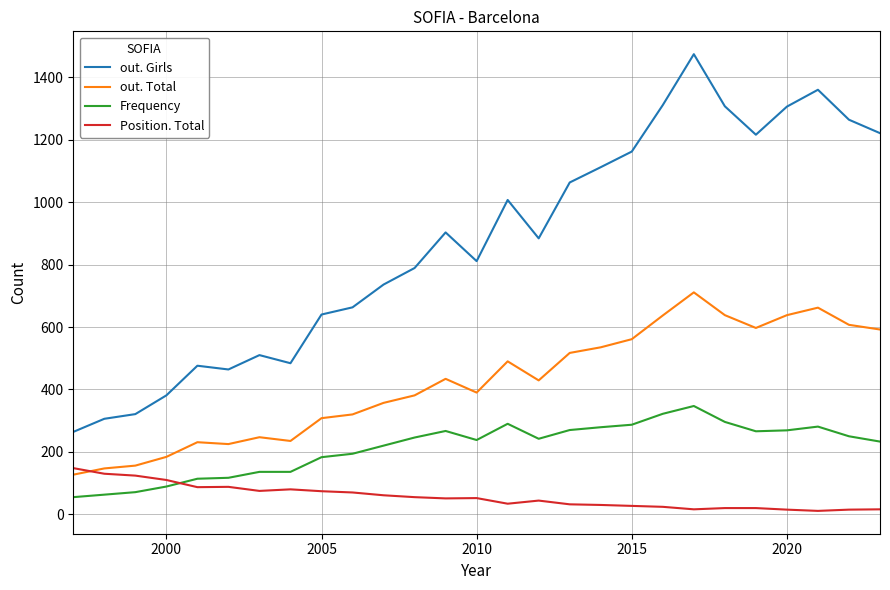

Which series has the largest total across all categories?

out. Girls